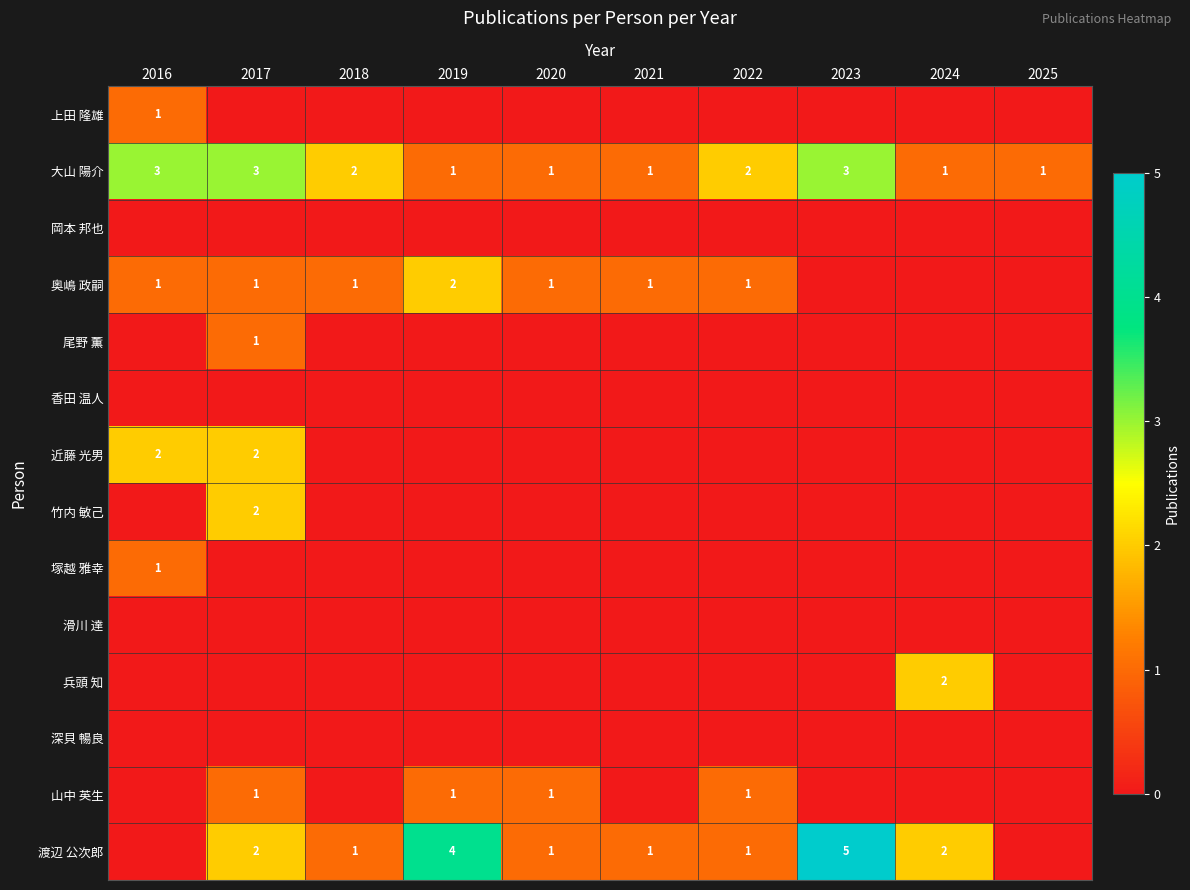

The 兵頭 知 series shows 2 at 2024. True or false?

True